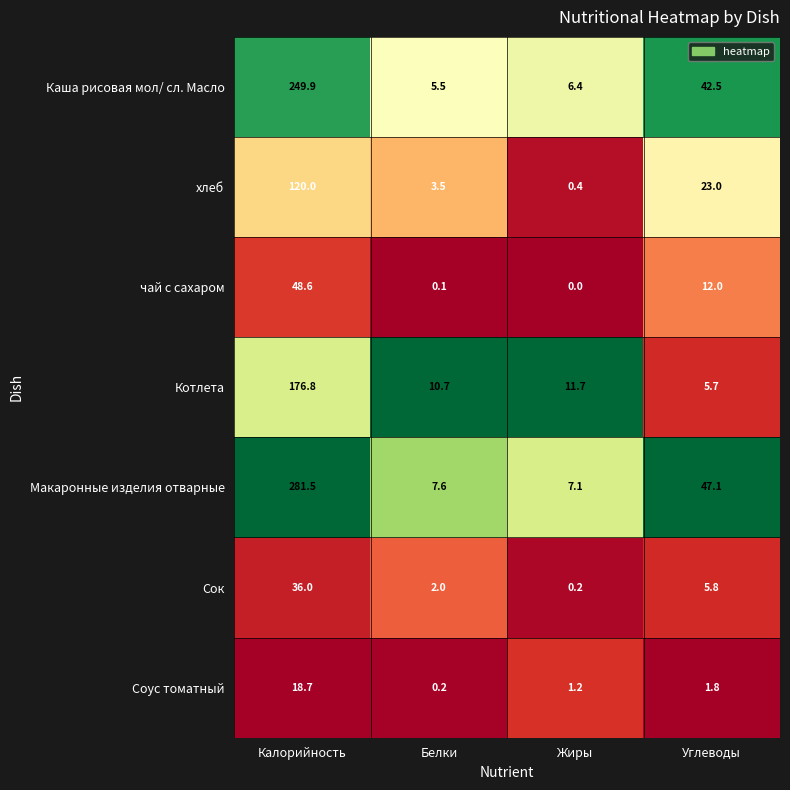

At which label is Сок closest to 18?

Углеводы